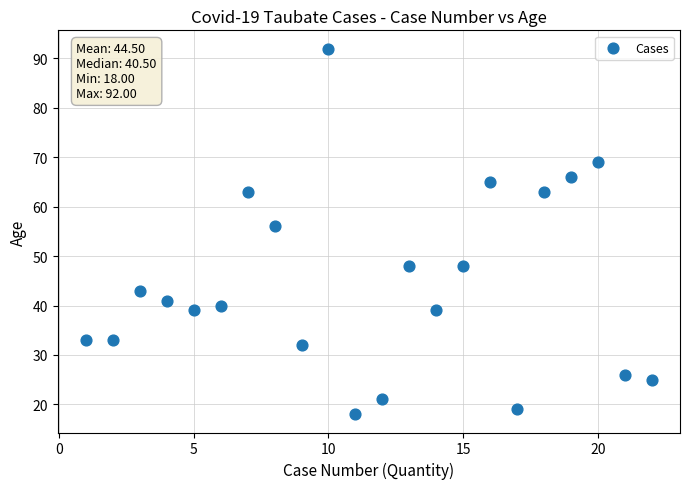

What is the range of X values (max minus min)?

21